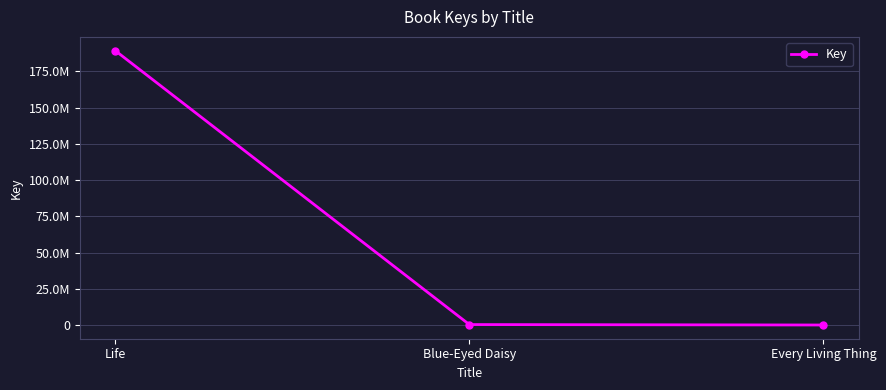

Does the chart have visible grid lines?

Yes